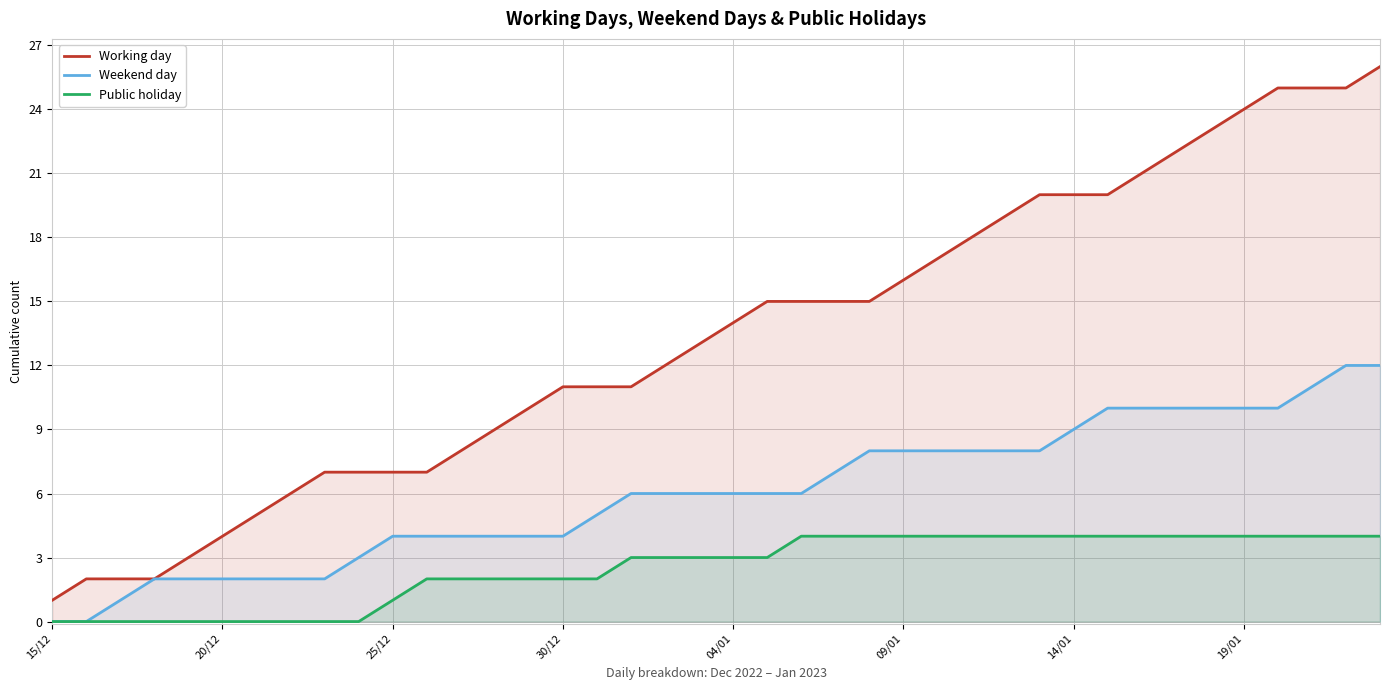

Which series has the largest total across all categories?

Working day